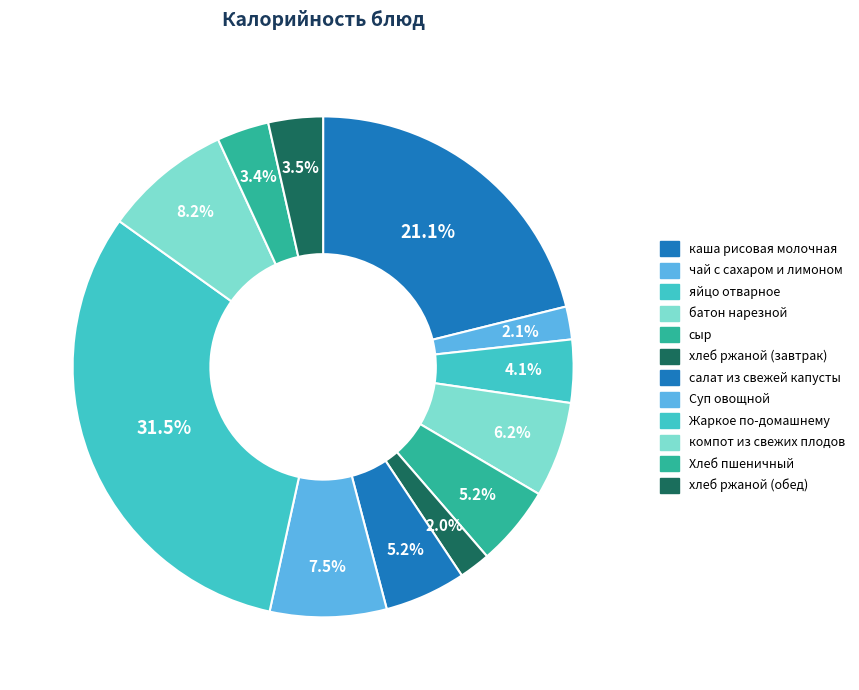

Is there a majority slice in this chart?

No